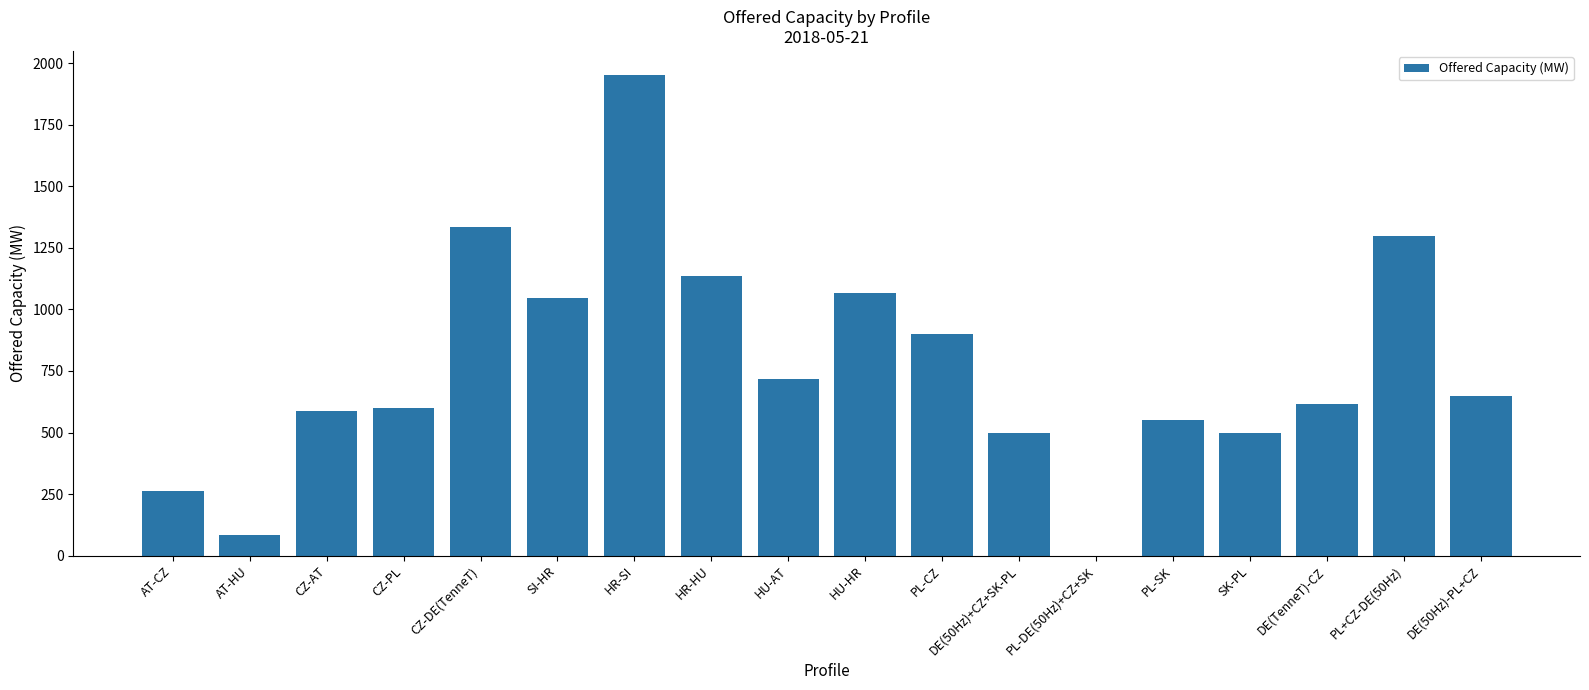

What is the change in value from HR-HU to DE(50Hz)+CZ+SK-PL?

-635